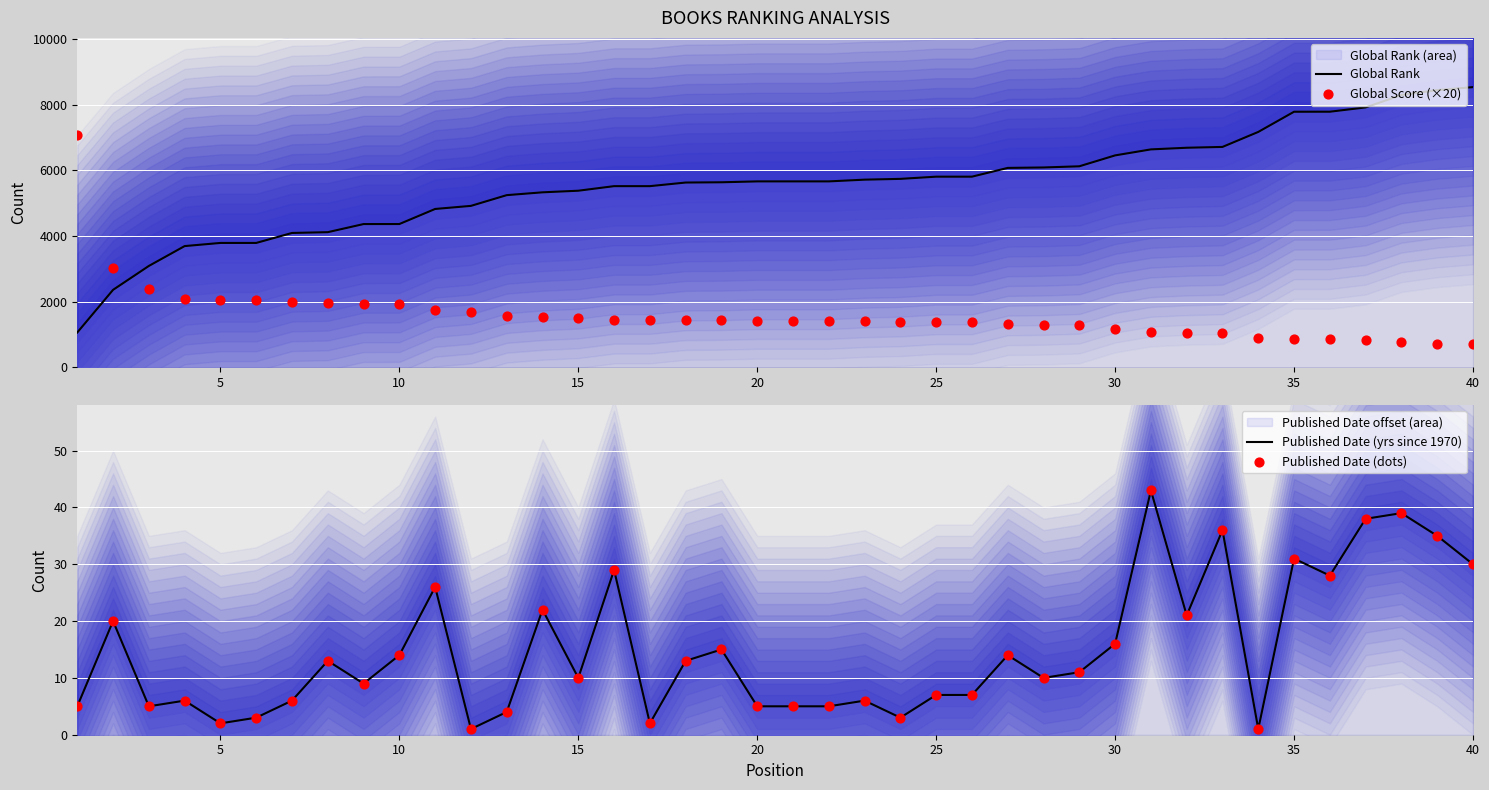

Which series has the widest spread of Y values?

Global Rank